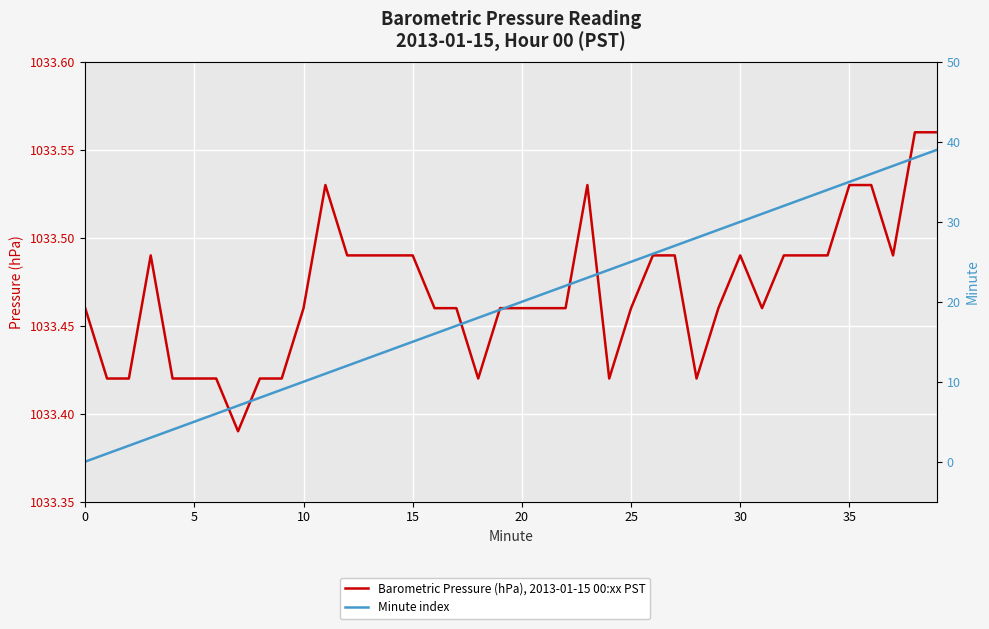

What is the greatest value displayed?

1033.6